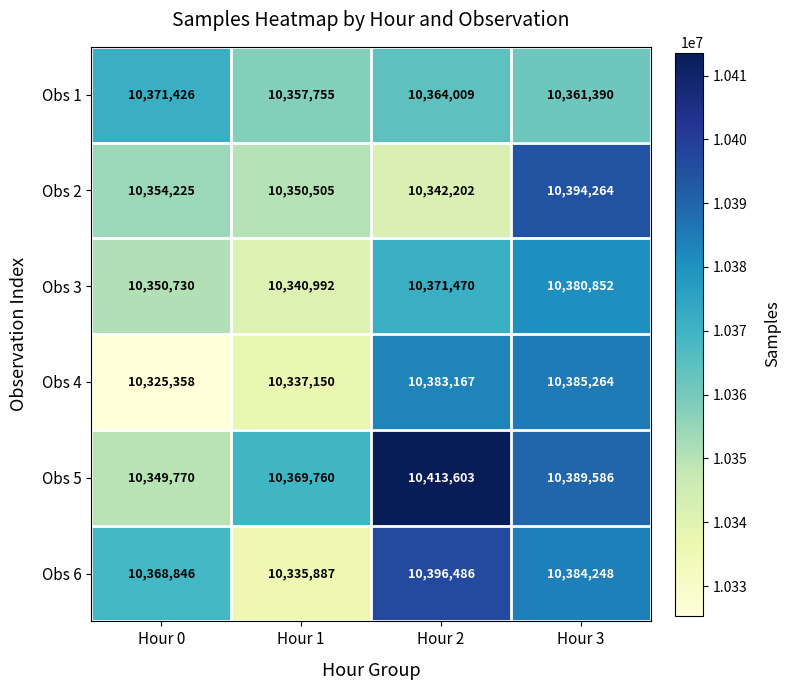

How many data points does each series have?

4